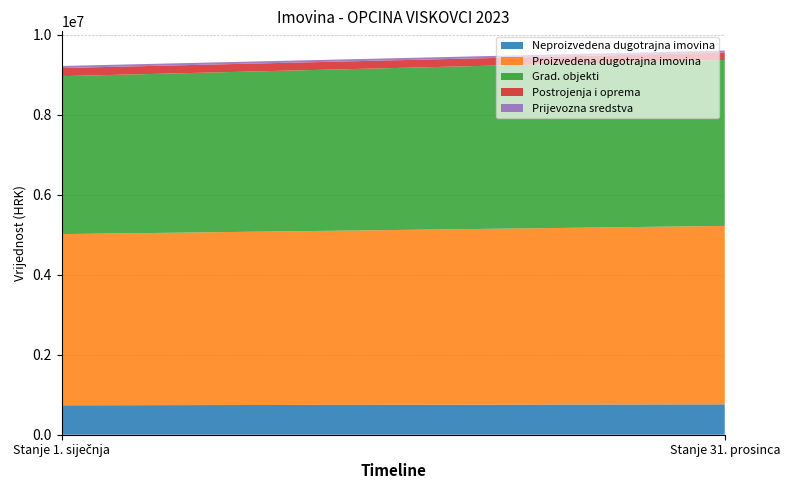

Reading right to left, transcribe all the data shown in this chart.

Neproizvedena dugotrajna imovina: 760277.8	735788.3
Proizvedena dugotrajna imovina: 4460855.8	4280229.1
Grad. objekti: 4149170.9	3949388.8
Postrojenja i oprema: 184135.1	203290.5
Prijevozna sredstva: 51479.0	51478.9